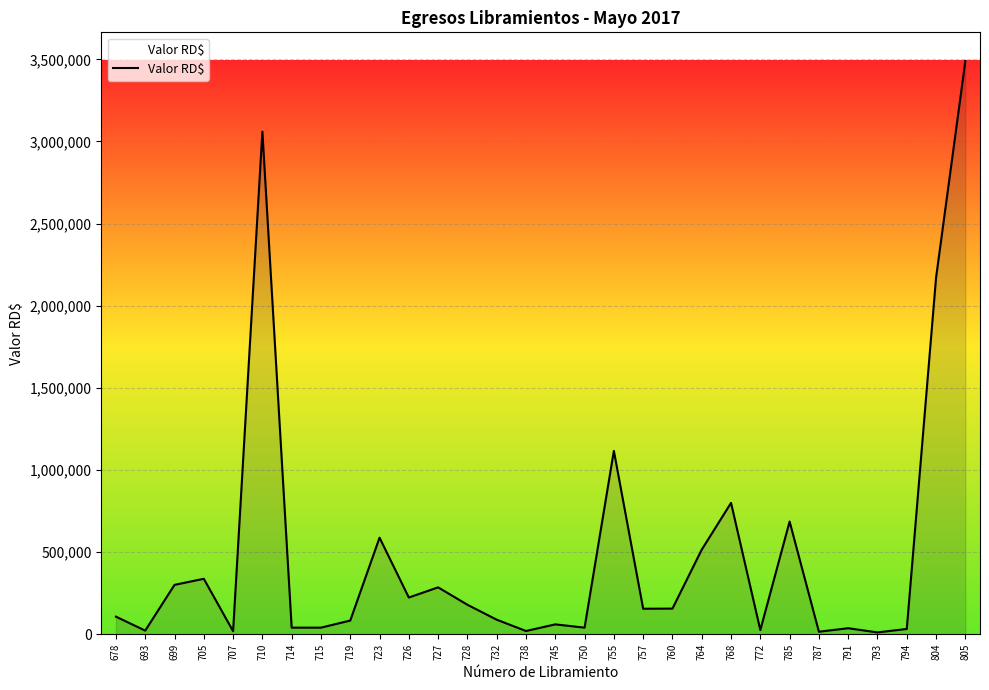

What is the difference between the maximum and minimum values?

3479005.0